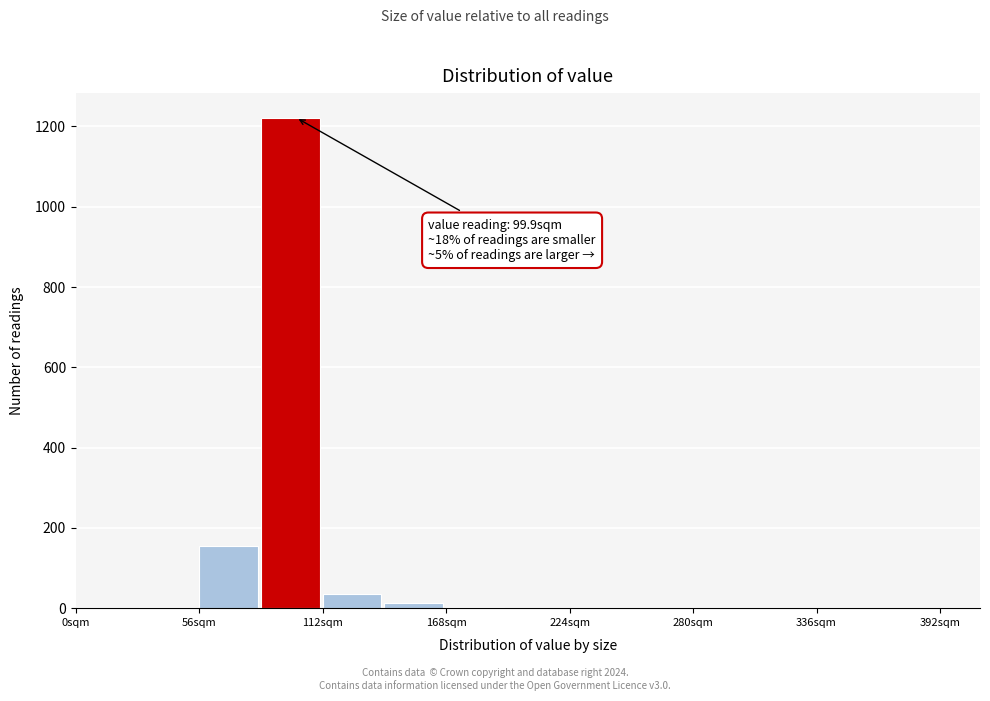

Read against the x-axis, roughly where is the centre of the tallest bar?

100